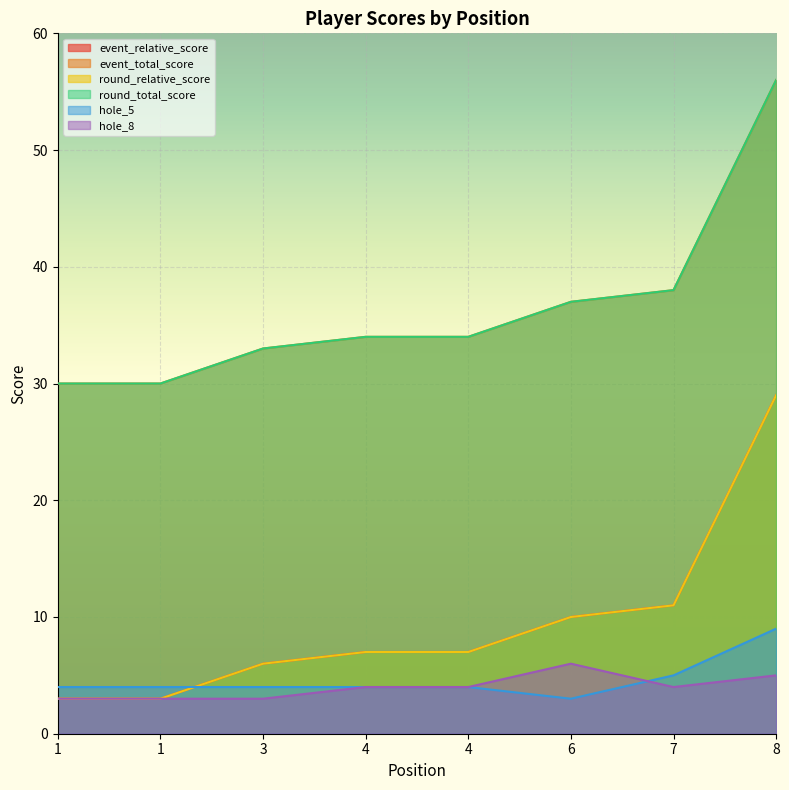

Is it true that round_total_score equals 12 at 7?

False